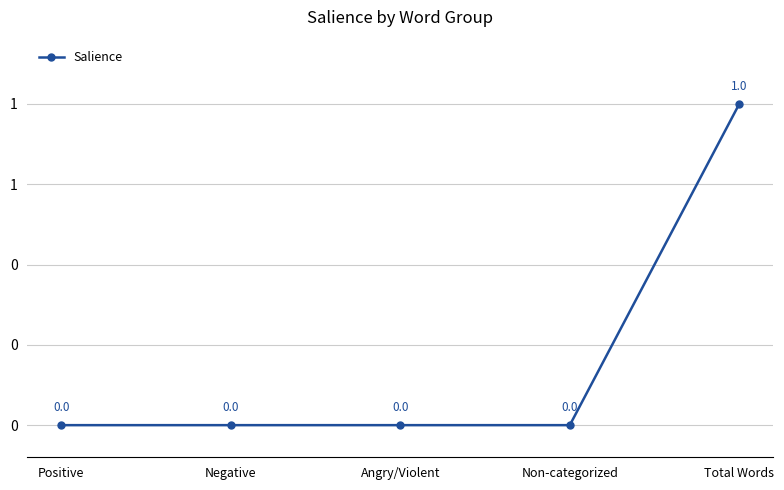

True or false: there are more than 1 points higher than both neighbors.

False